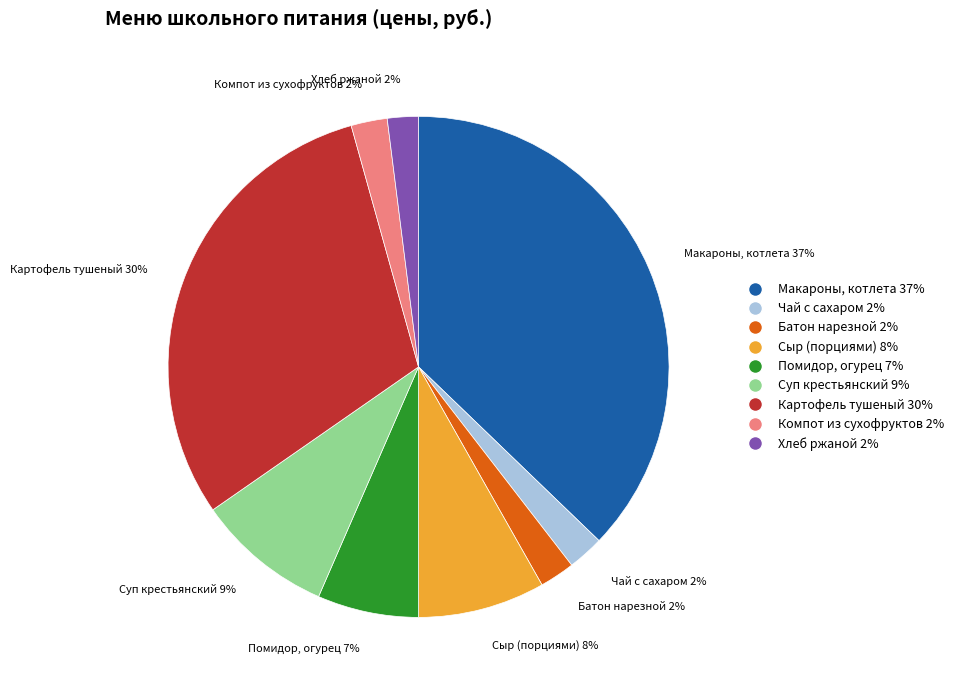

How many slices are in this pie chart?

9